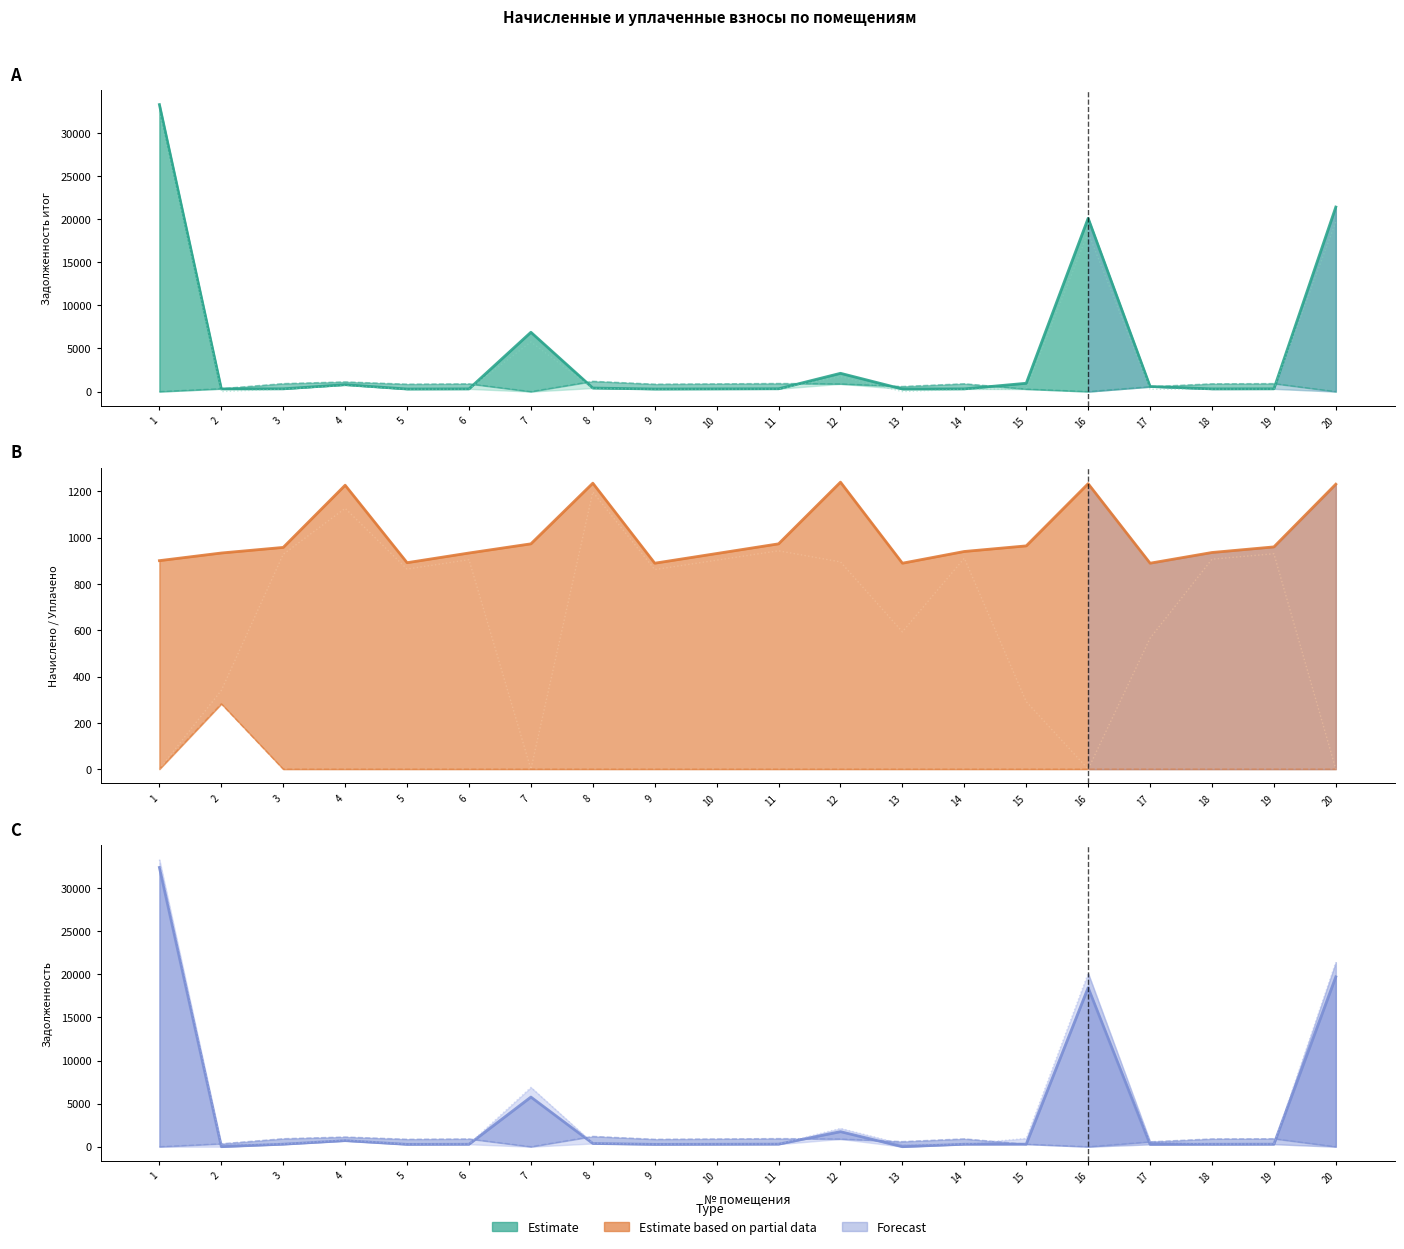

How many interior local peaks does the уплачено (col_4) series have?

6